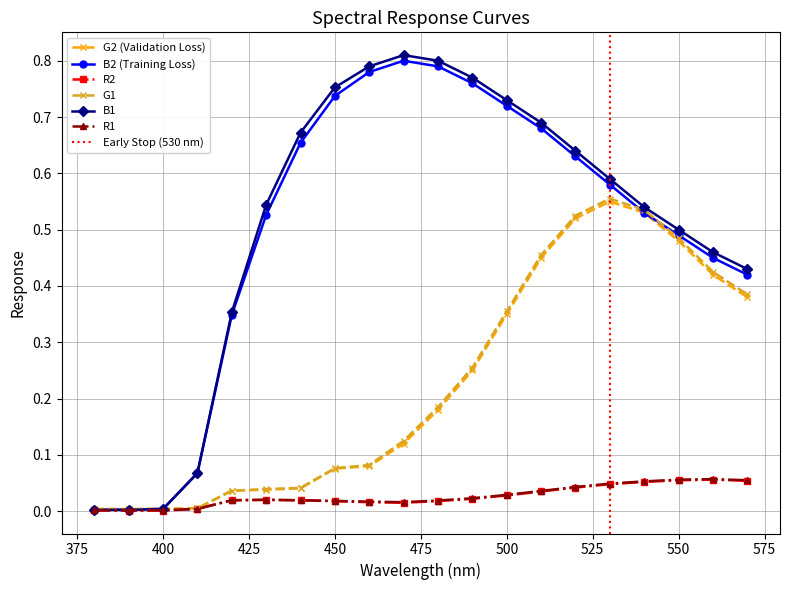

How many interior local valleys does the G1 series have?

1